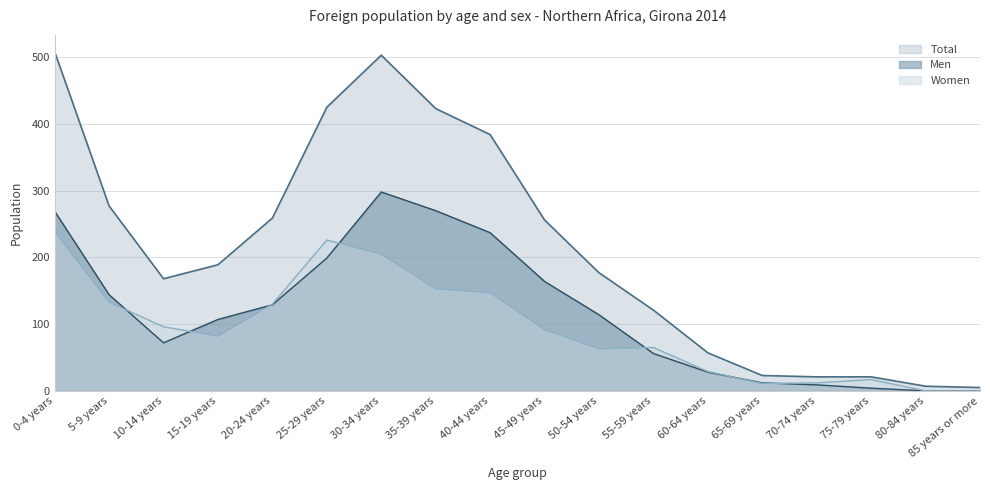

What is the value of the Women point at the 5th from the left?

130